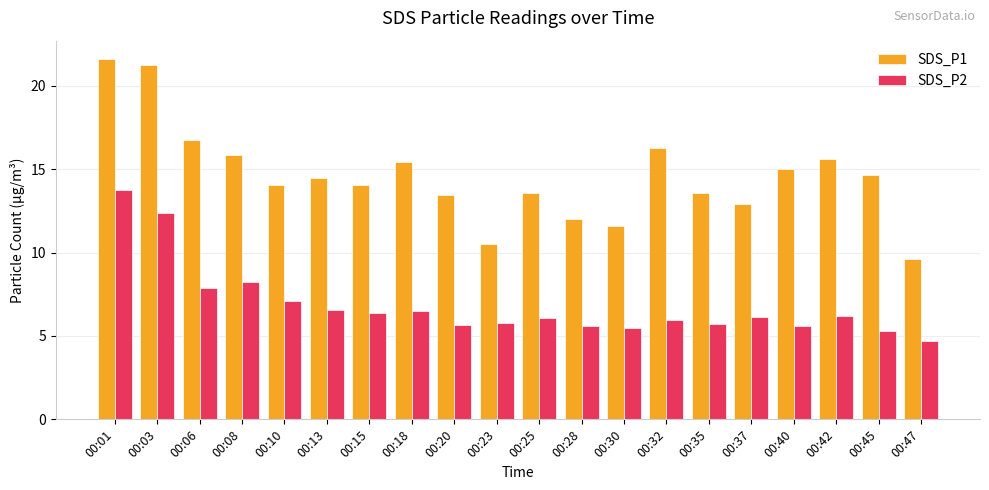

What are all the series names shown in the legend?

SDS_P1, SDS_P2